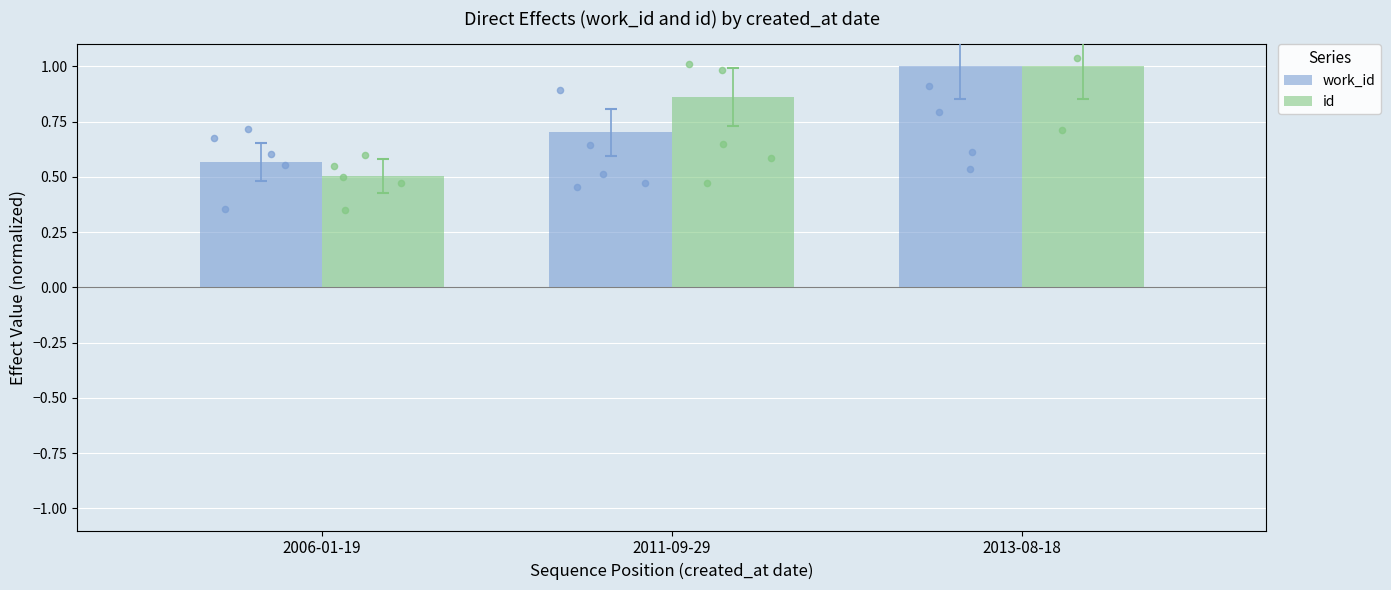

Which series has the widest spread of Y values?

id